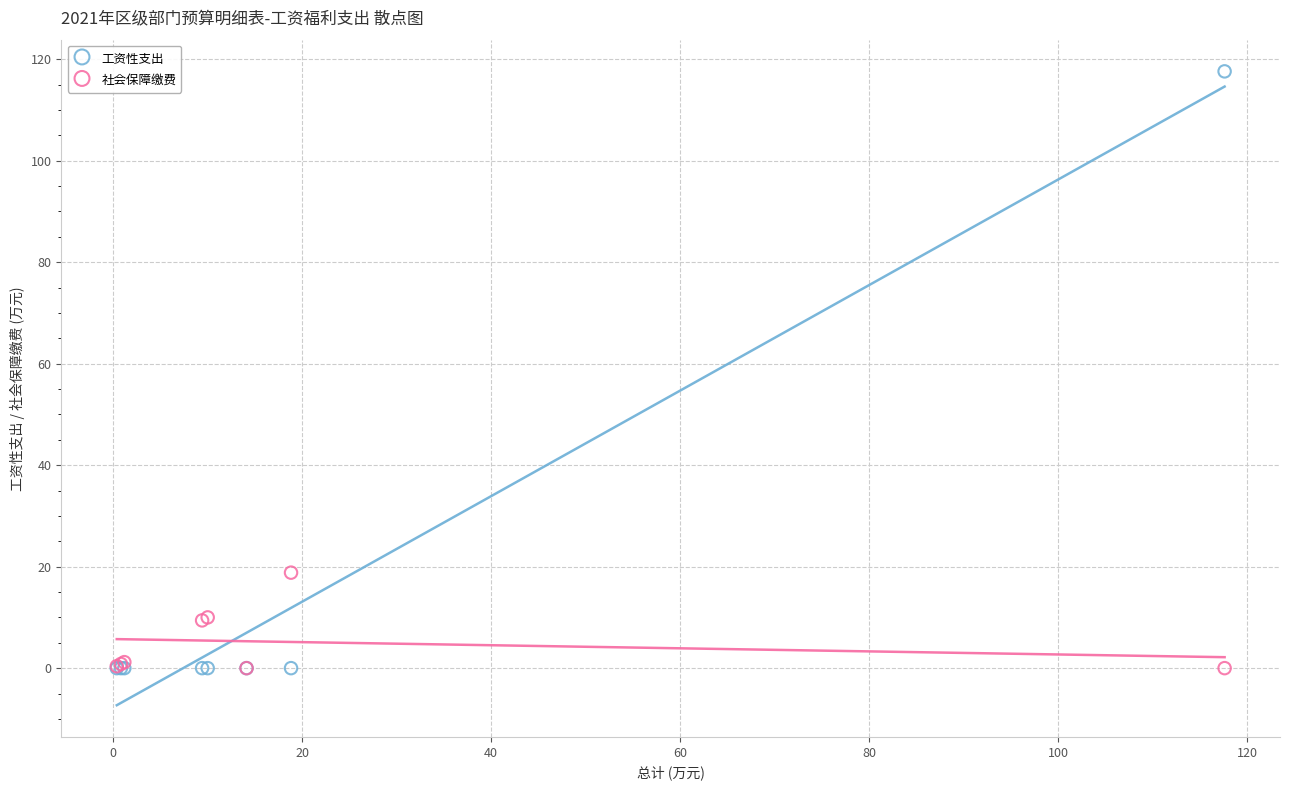

Across all series, what Y value is closest to 58?

18.8